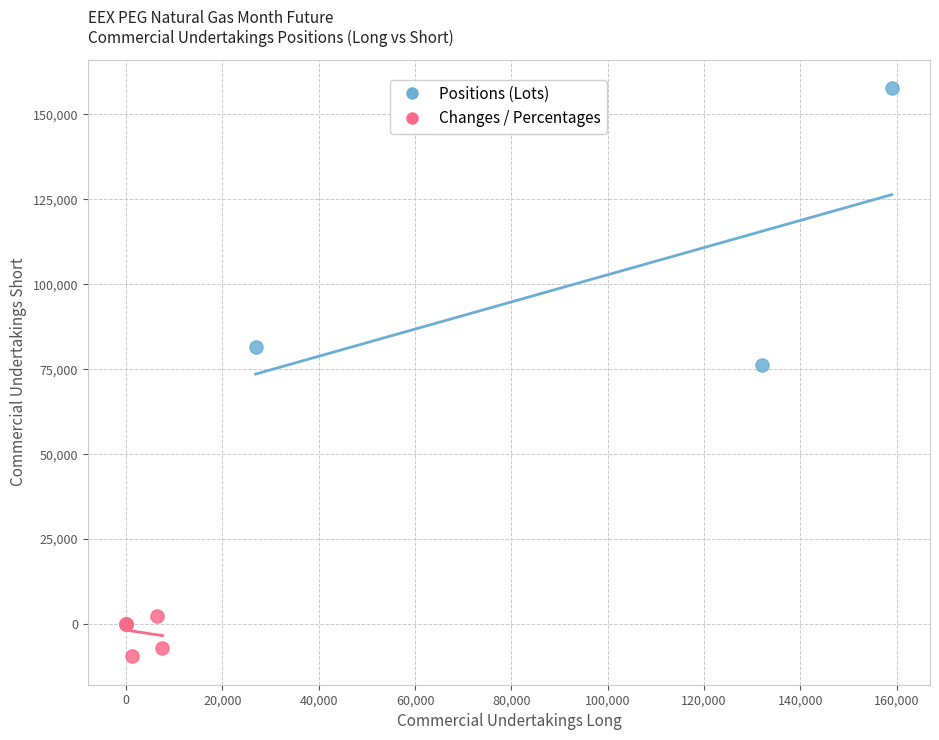

Which series has the widest spread of Y values?

Positions (Lots)